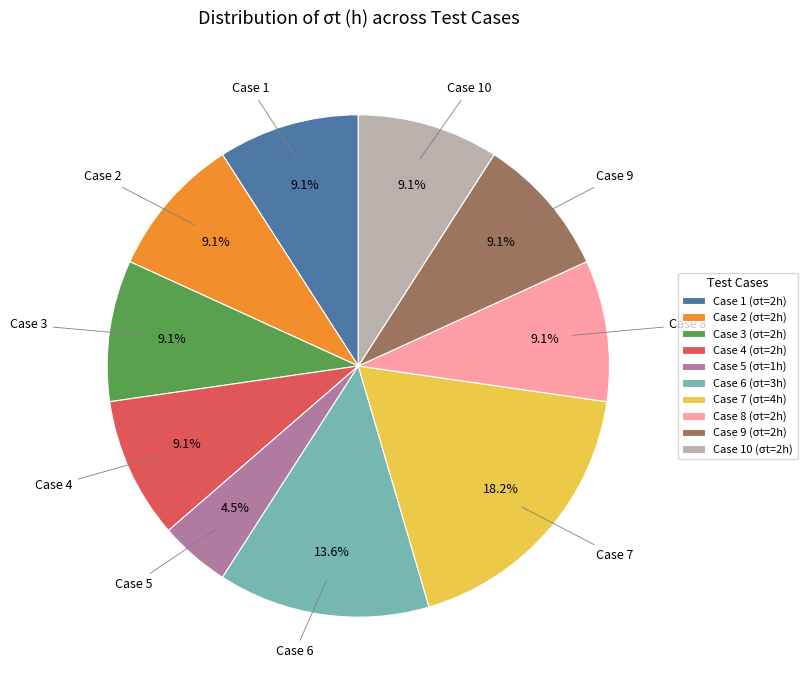

To the nearest percent, what is the difference between the largest and smallest slice percentages?

14%